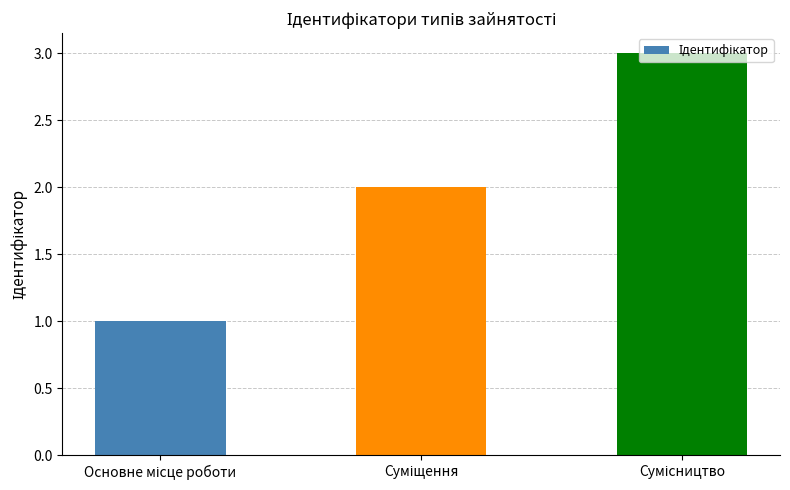

What is the sum of all values?

6